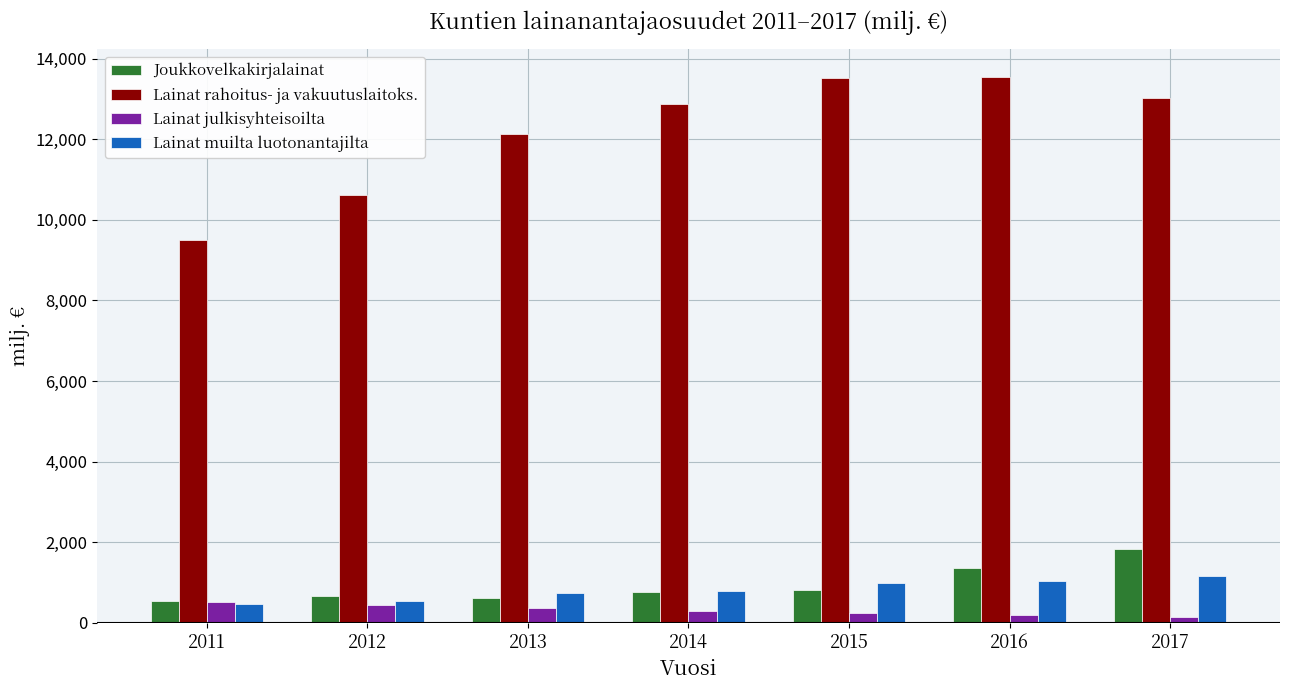

Where is Lainat rahoitus- ja vakuutuslaitoks. nearest to the value 11524?

2013